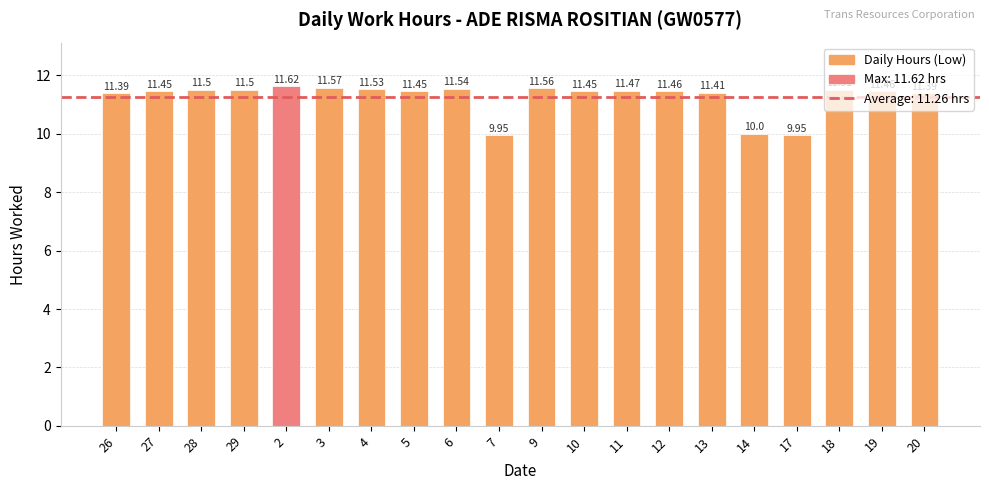

What is the value of the 9th bar from the left?

11.5